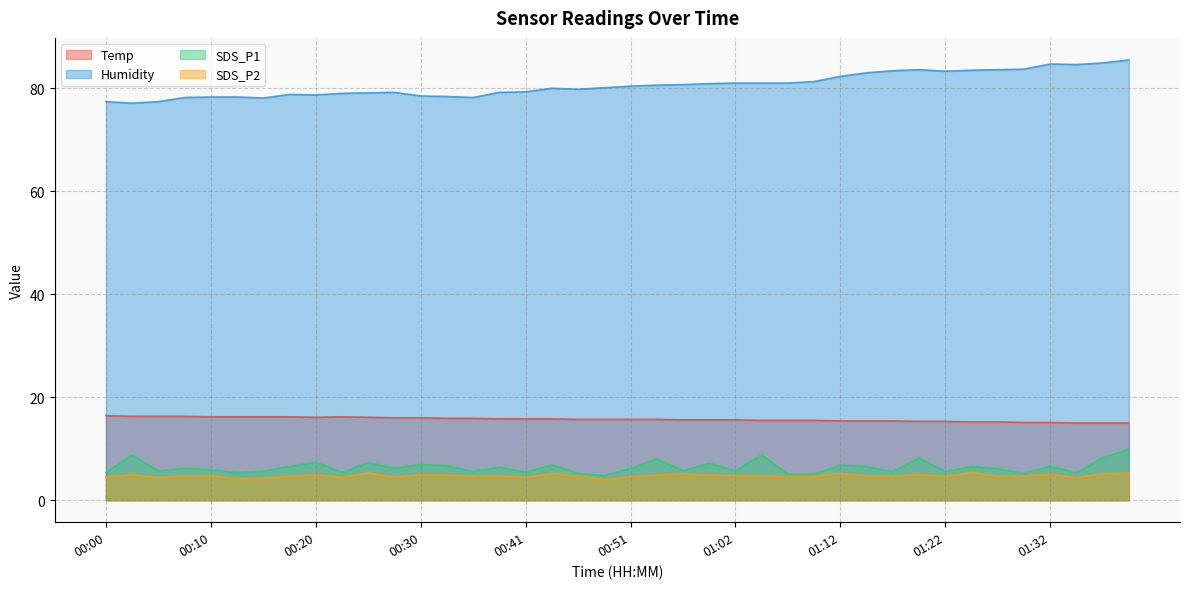

True or false: SDS_P2 and Temp intersect in this chart.

False